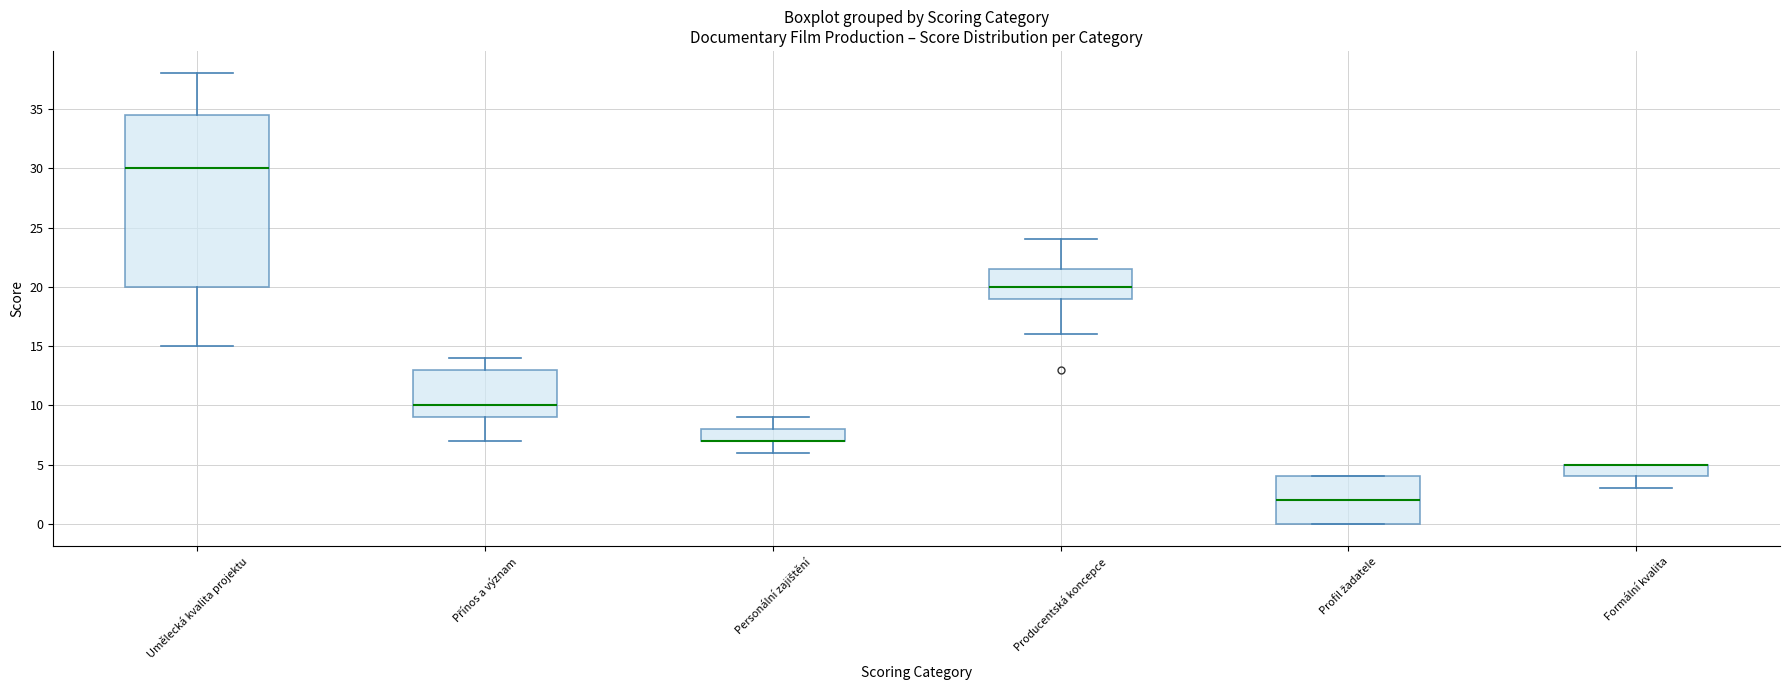

Reading left to right, read every box against the y-axis: the position of its median line, the range the box covers, and the ends of its whiskers. The values are not printed on the chart, so give them approximately, as read against the axis.

Umělecká kvalita projektu: median 30.0, box 20.0 to 34.5, whiskers 15.0 to 38.0
Přínos a význam: median 10.0, box 9.0 to 13.0, whiskers 7.0 to 14.0
Personální zajištění: median 7.0 (drawn on the box's lower edge), box 7.0 to 8.0, whiskers 6.0 to 9.0
Producentská koncepce: median 20.0, box 19.0 to 21.5, whiskers 16.0 to 24.0
Profil žadatele: median 2.0, box 0.0 to 4.0, whiskers 0.0 to 4.0
Formální kvalita: median 5.0 (drawn on the box's upper edge), box 4.0 to 5.0, whiskers 3.0 to 5.0